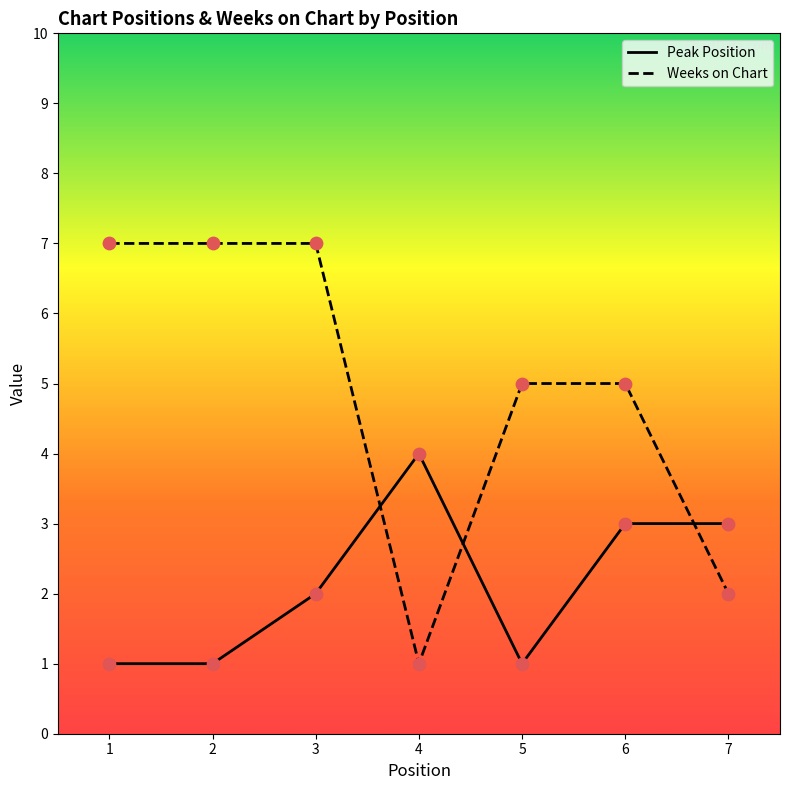

At how many categories does at least one series exceed 4?

5